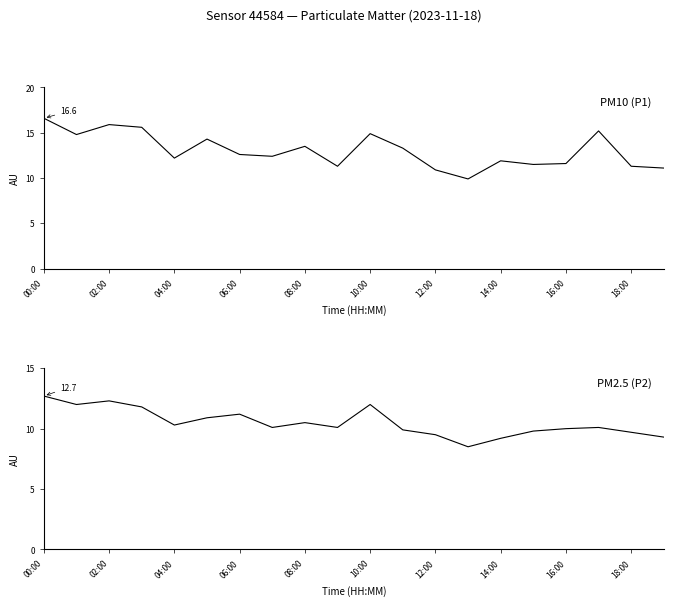

What is the label of the 4th point from the left?

06:00